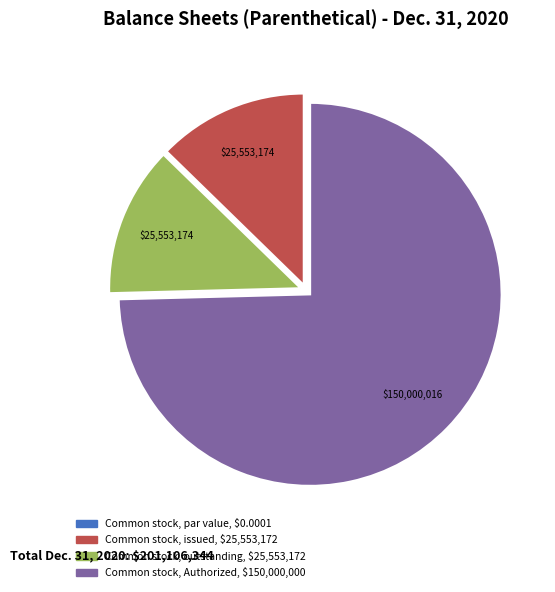

What is the majority slice?

Common stock, Authorized